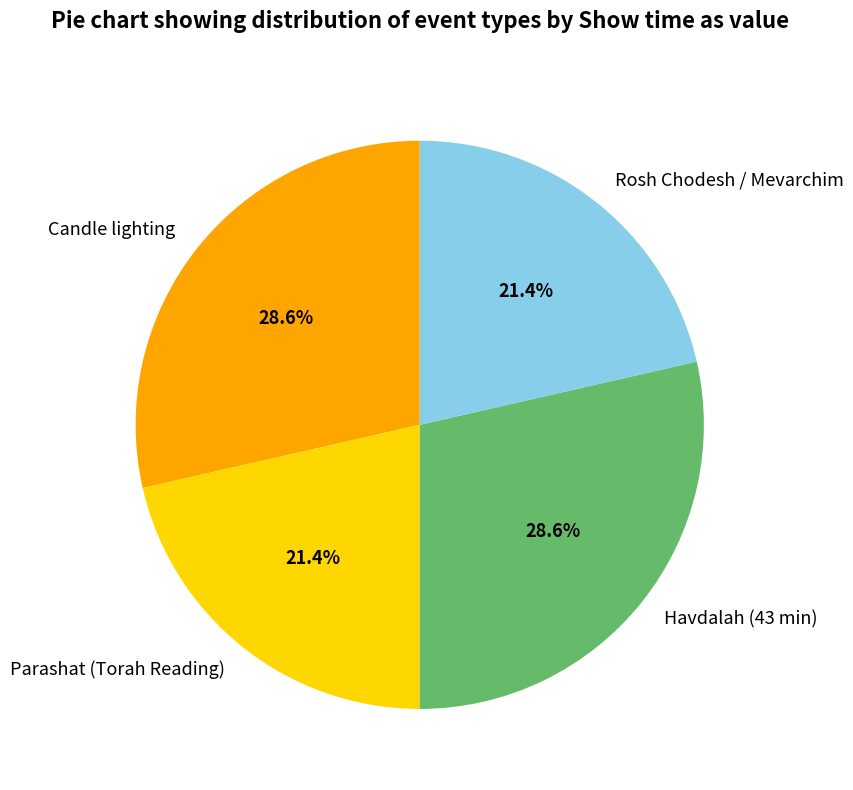

Does any single category account for the majority?

No